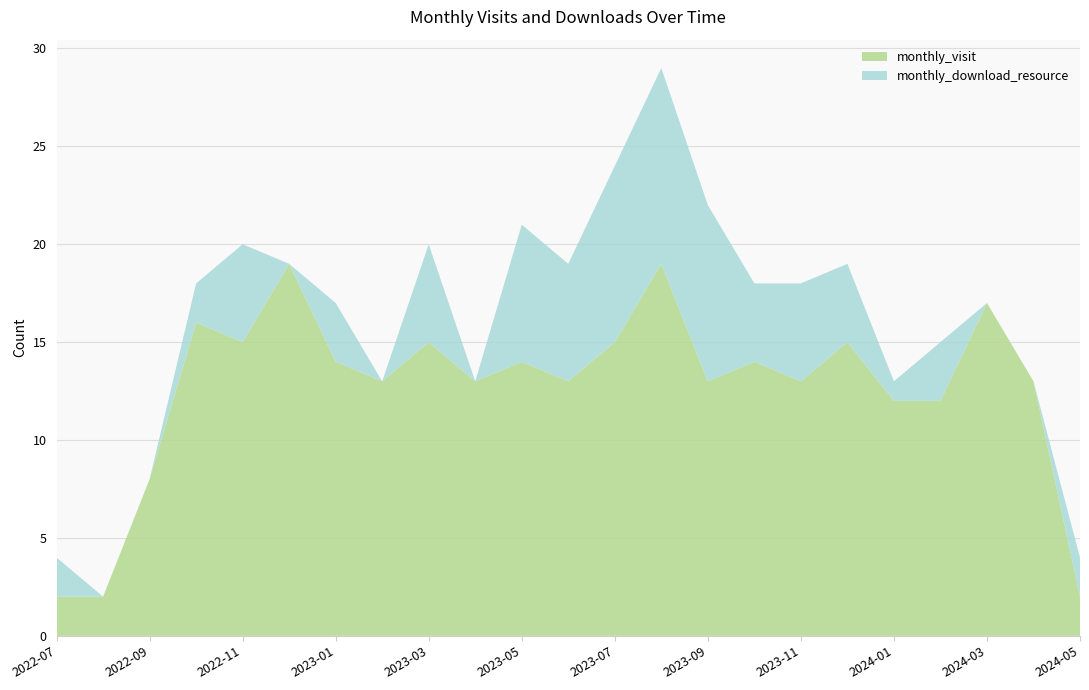

Reading left to right, extract all data points from this chart.

monthly_visit: 2	2	8	16	15	19	14	13	15	13	14	13	15	19	13	14	13	15	12	12	17	13	2
monthly_download_resource: 2	0	0	2	5	0	3	0	5	0	7	6	9	10	9	4	5	4	1	3	0	0	2